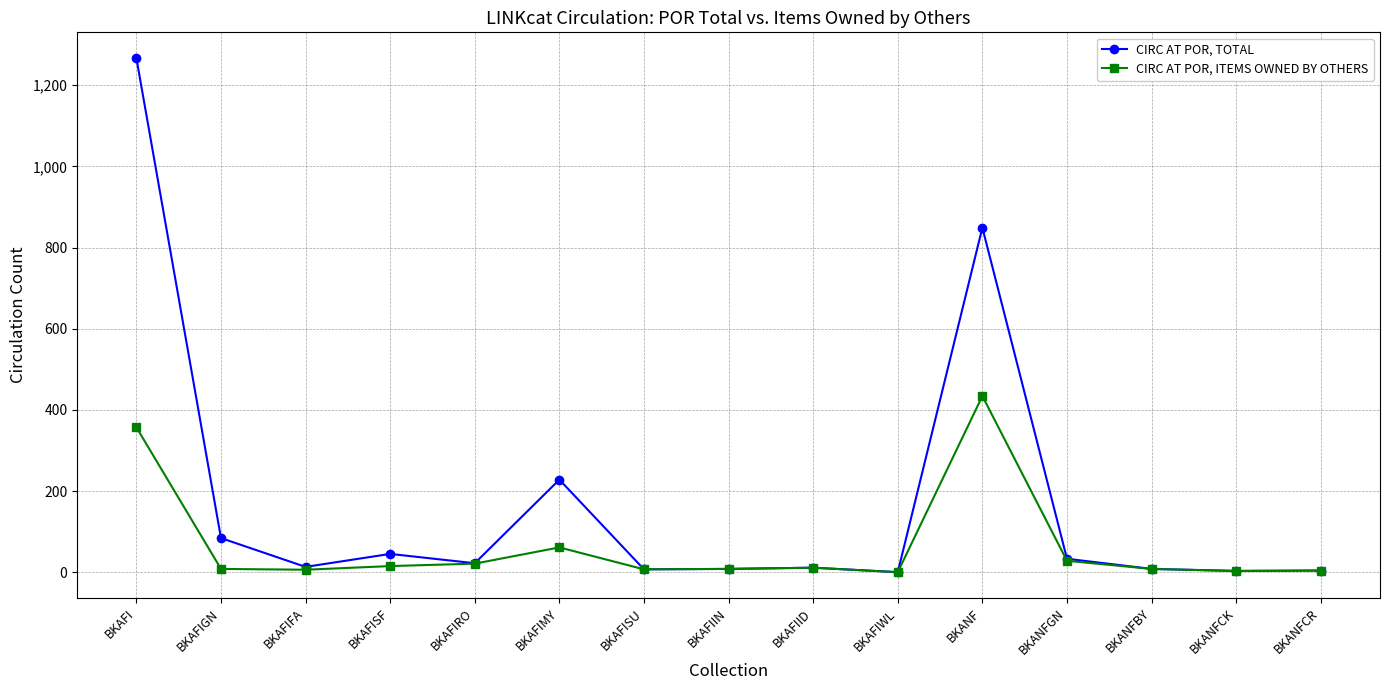

How many distinct data groups are displayed?

2